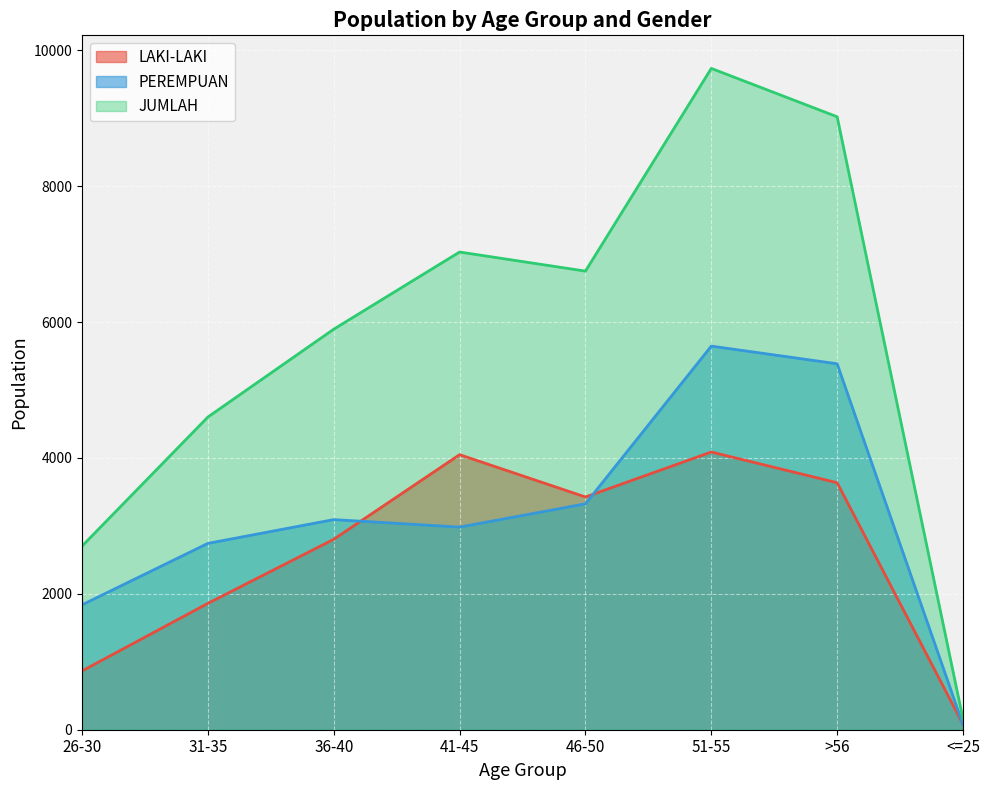

In PEREMPUAN, how many points are lower than both neighbors (excluding endpoints)?

1